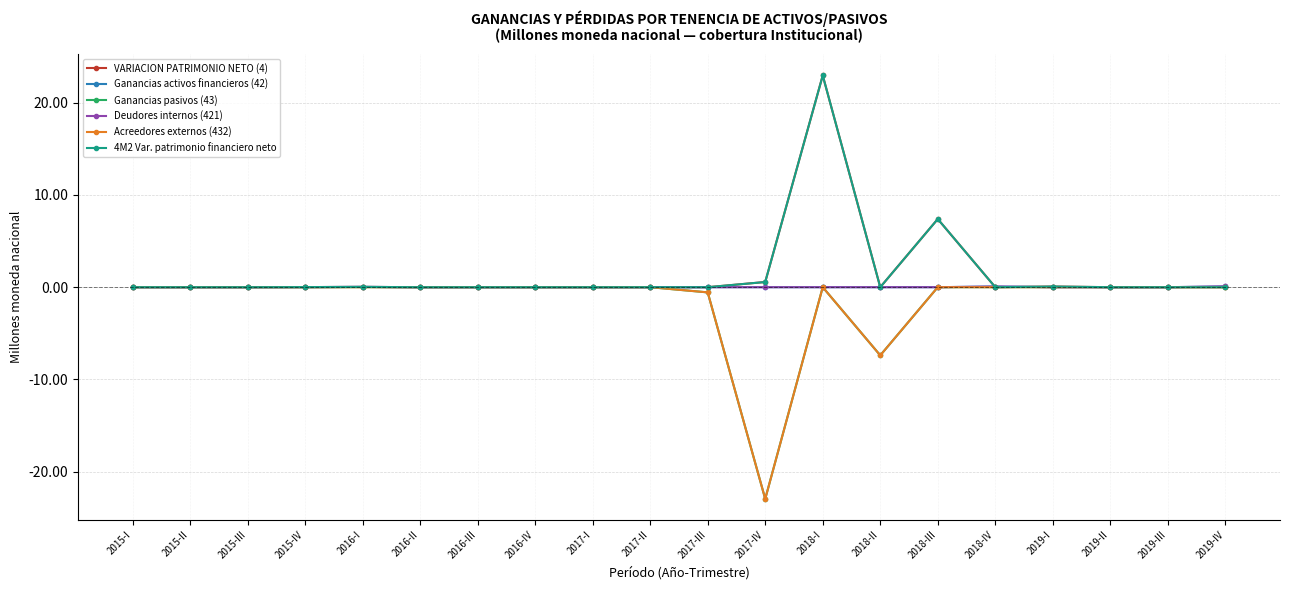

True or false: 4M2 Var. patrimonio financiero neto and Acreedores externos (432) cross at least once.

False